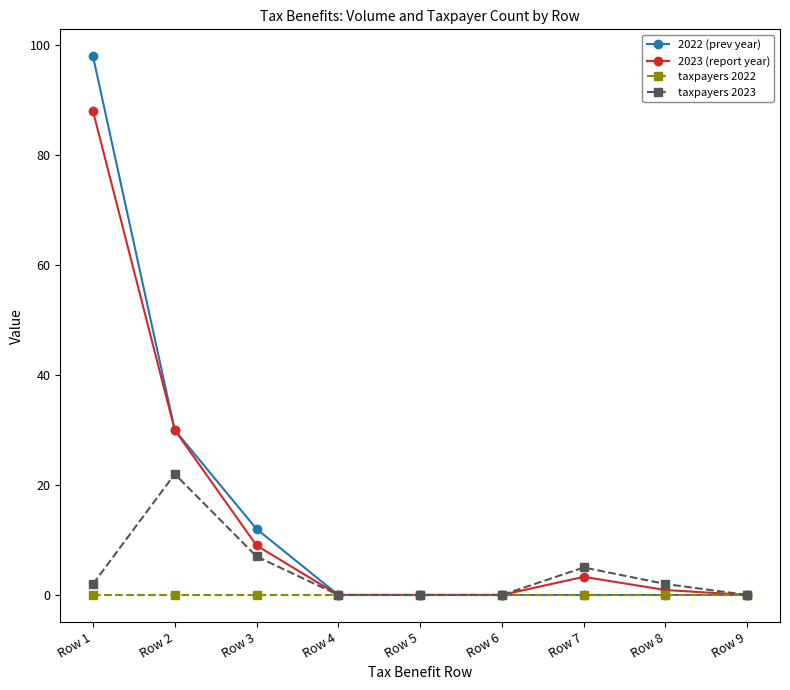

How many series are shown in this chart?

4